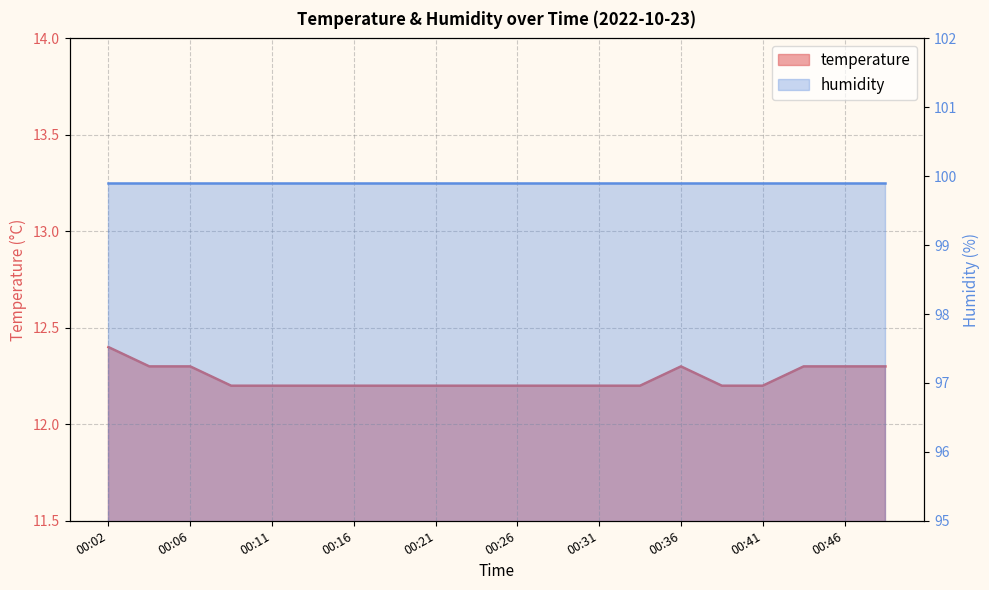

List the labels in order of value, smallest first.

00:09, 00:11, 00:14, 00:16, 00:19, 00:21, 00:24, 00:26, 00:28, 00:31, 00:33, 00:38, 00:41, 00:04, 00:06, 00:36, 00:43, 00:46, 00:48, 00:02